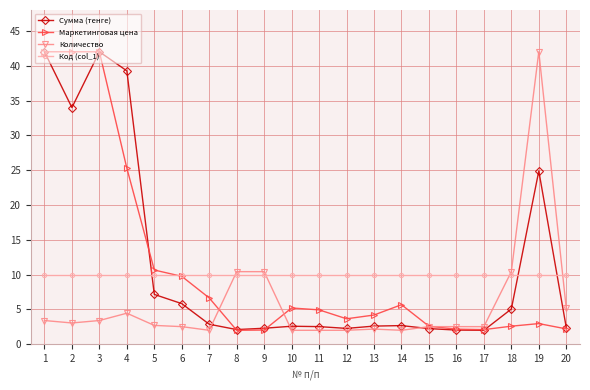

Which series changed the most between 3 and 18?

Маркетинговая цена